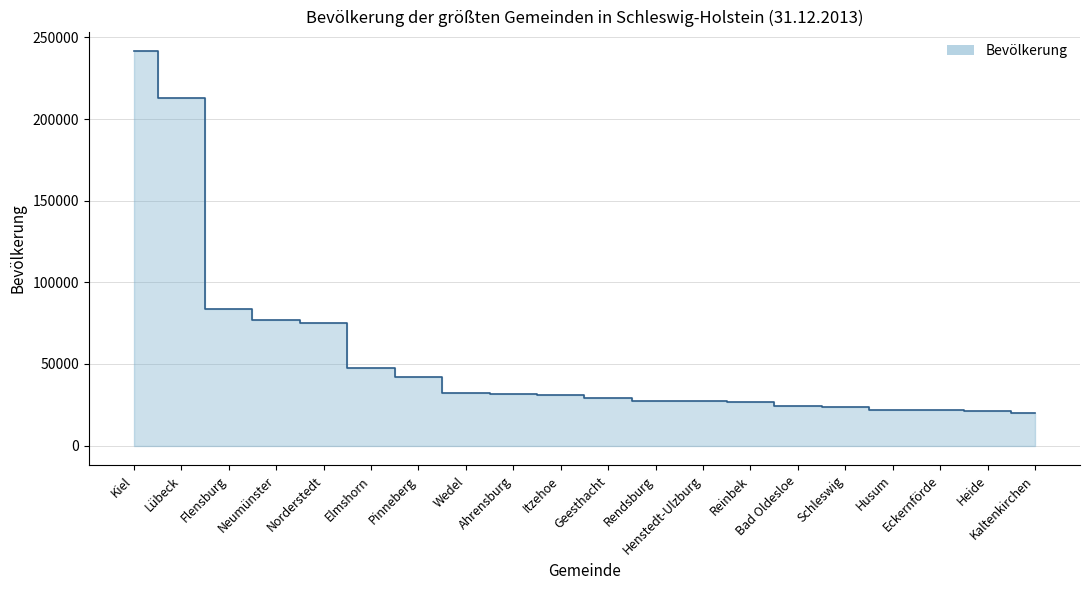

What is the sum of all values?

1118934